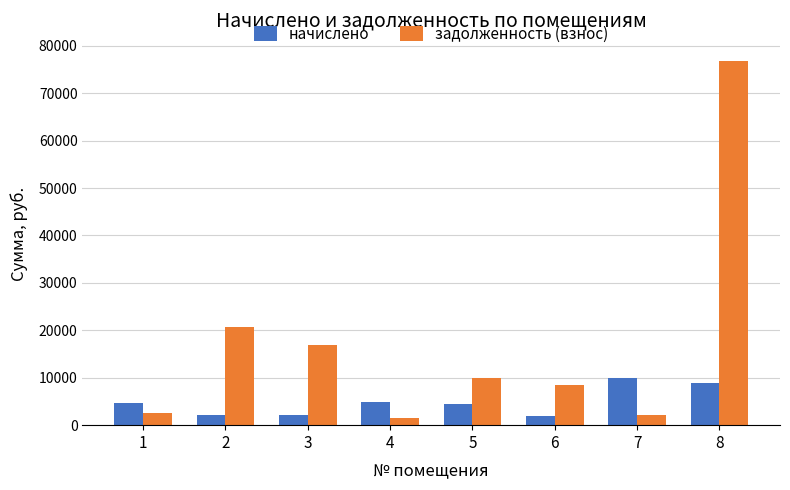

List the series in order of their overall mean, lowest first.

начислено, задолженность (взнос)